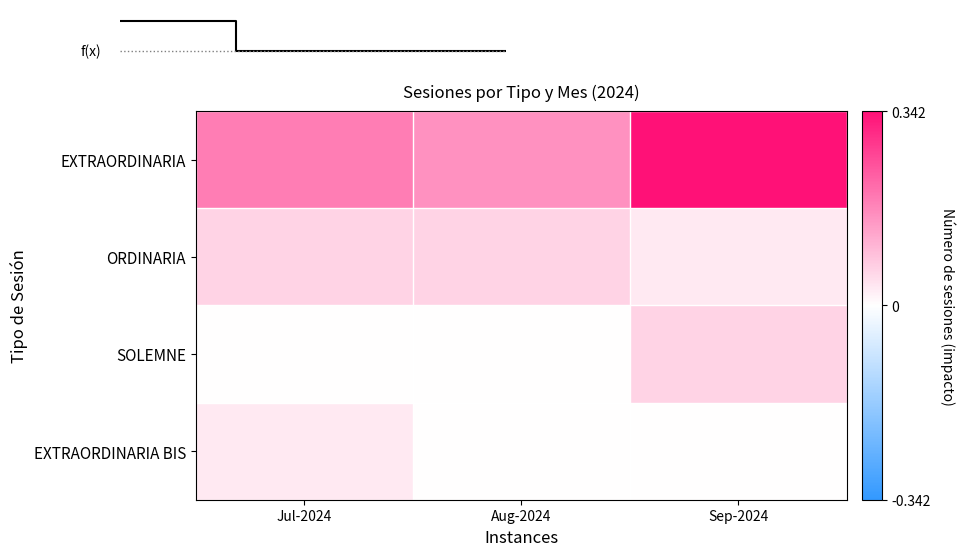

Count the number of data series in this chart.

4